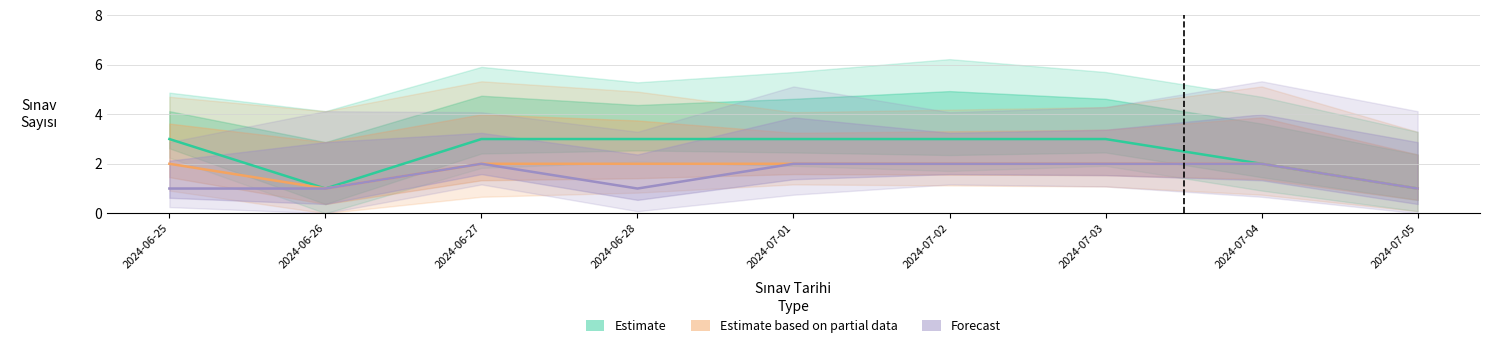

Reading right to left, extract all data points from this chart.

Estimate: 1	2	3	3	3	3	3	1	3
Estimate based on partial data: 1	2	2	2	2	2	2	1	2
Forecast: 1	2	2	2	2	1	2	1	1